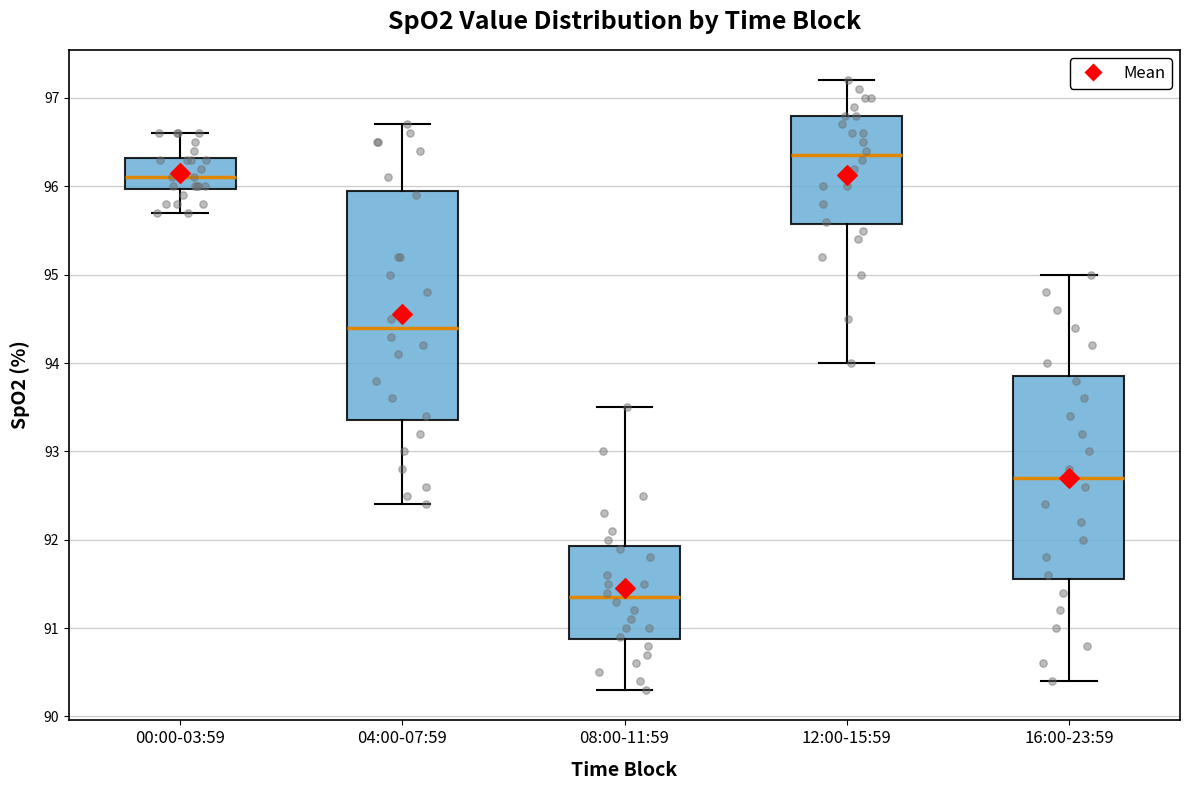

Which box is the tallest, from its lower edge to its upper edge?

04:00-07:59